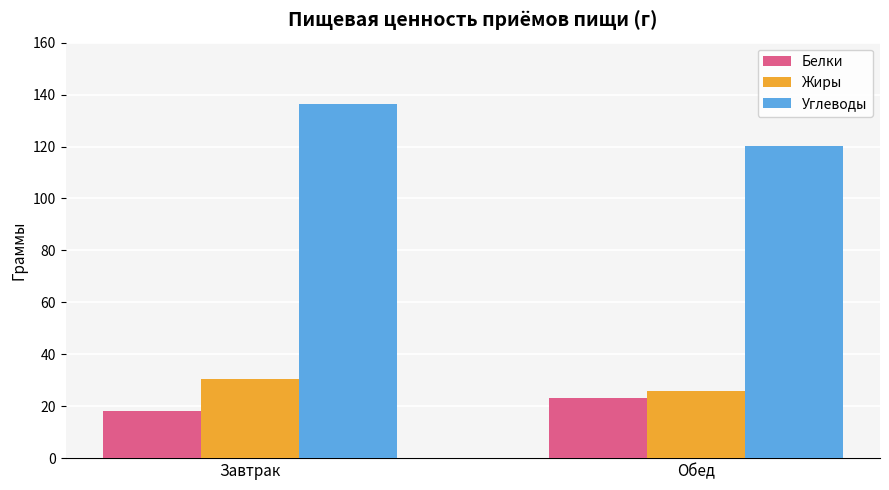

What is the spread (max minus min) of values at Завтрак?

118.1